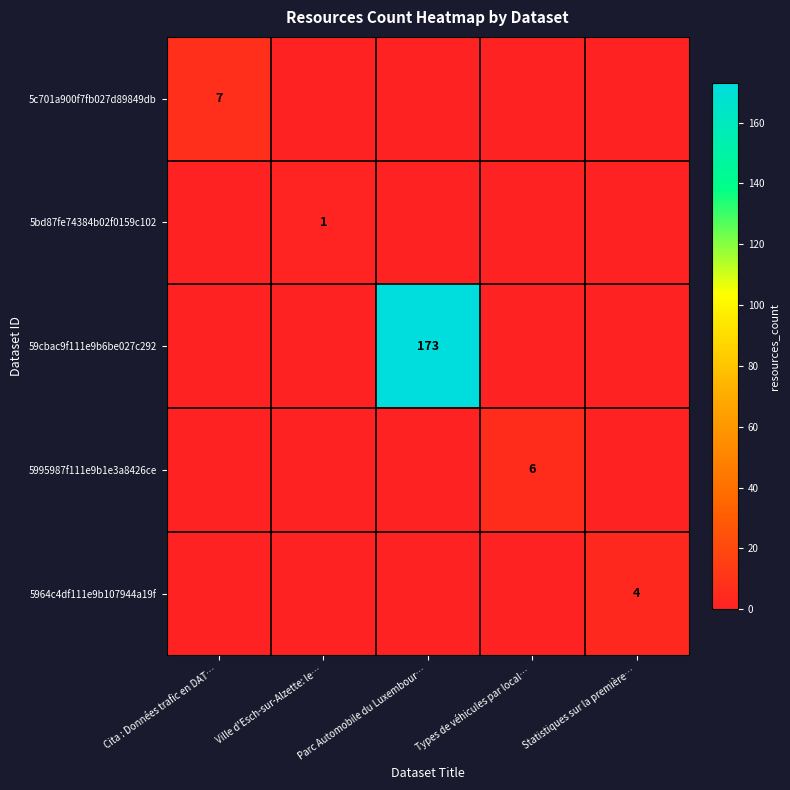

True or false: 5964c4df111e9b107944a19f has a value of 4 at Statistiques sur la première….

True